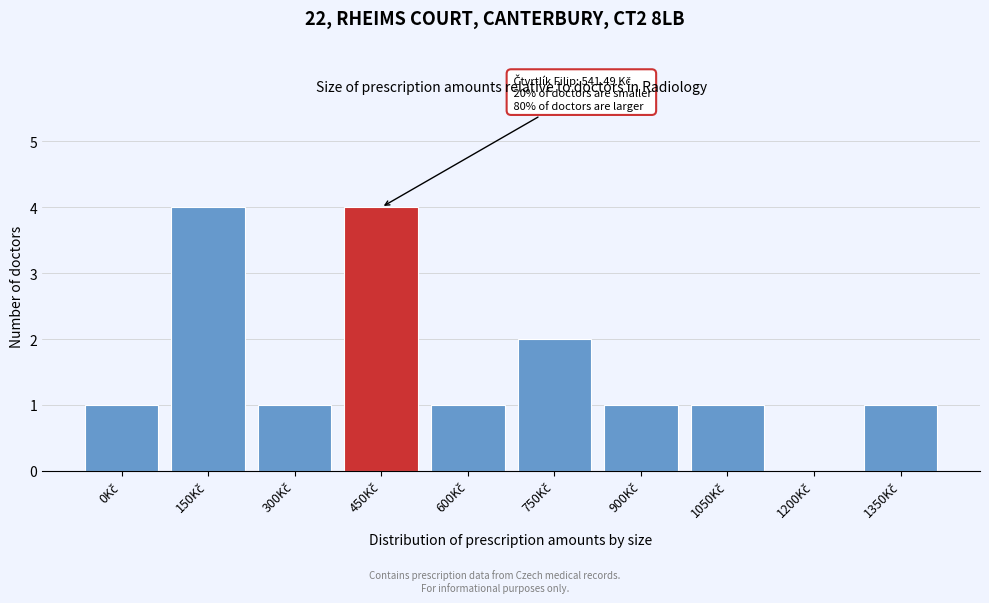

What is the sum of all values?

16